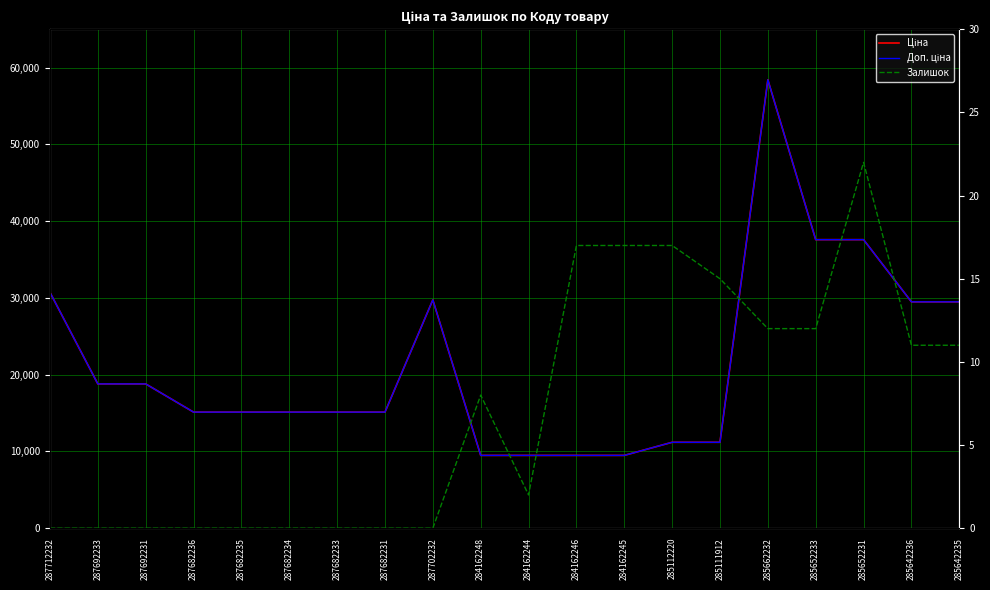

How many values in the Залишок series exceed 8?

9